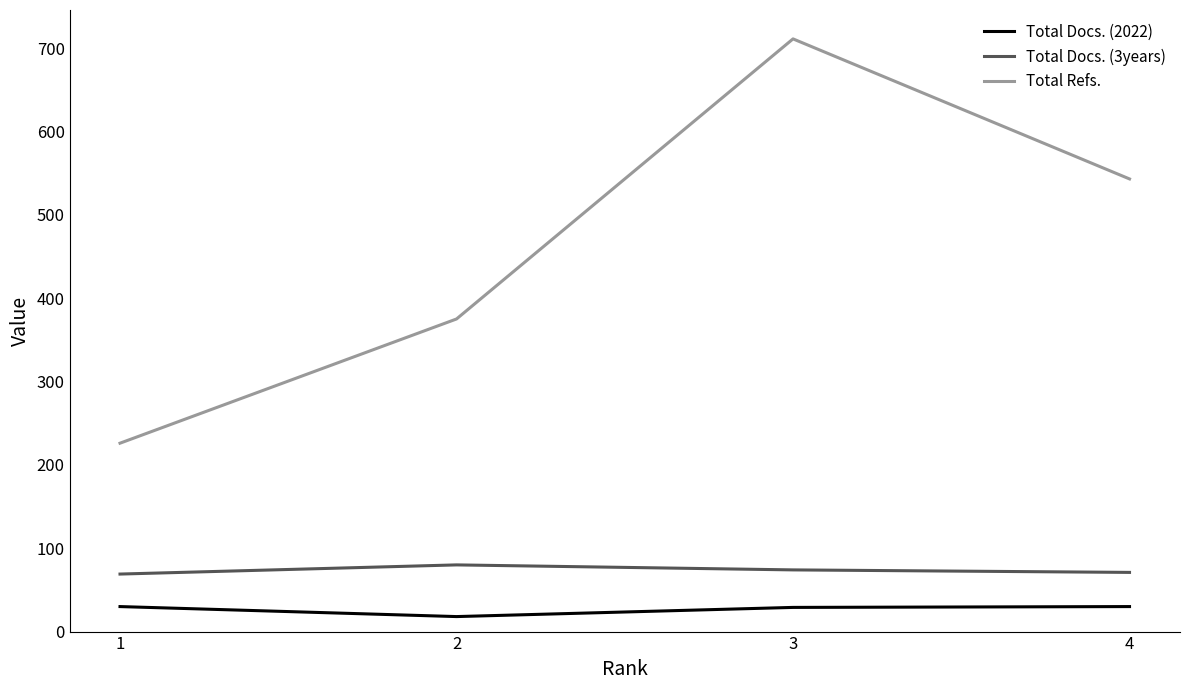

True or false: Total Docs. (2022) and Total Docs. (3years) intersect in this chart.

False